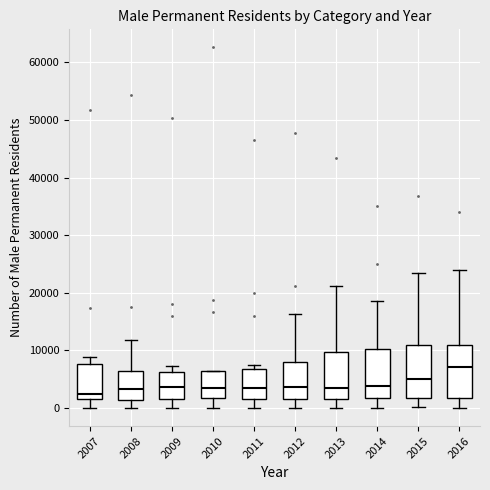

Where is the upper edge of the box at x = 2016 on the y-axis? The values are not printed on the chart, so give them approximately, as read against the axis.

11000